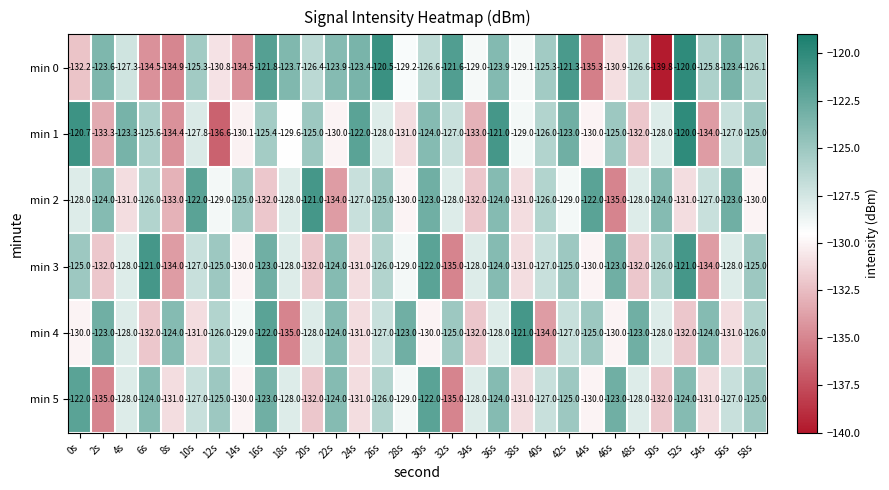

What is the greatest value displayed?

-120.0